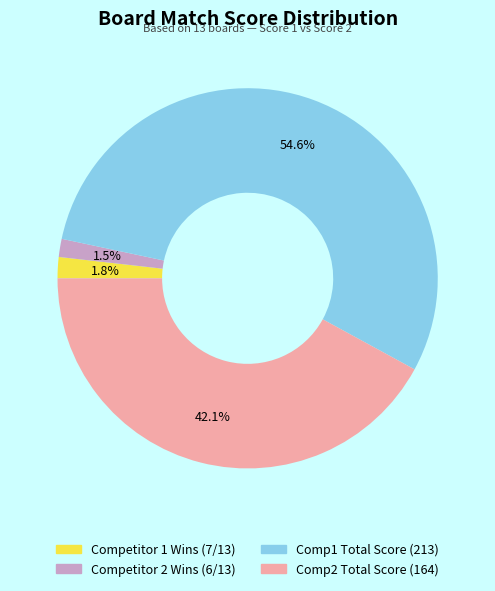

To the nearest percent, what is the difference between the largest and smallest slice percentages?

53%